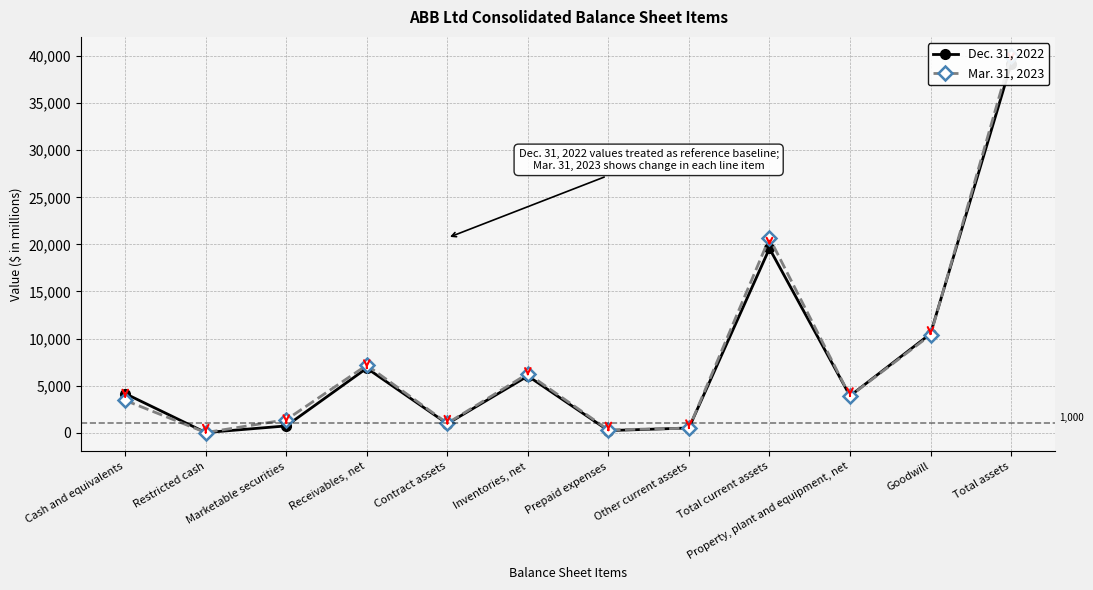

True or false: Dec. 31, 2022 has more than 2 interior local peaks.

True